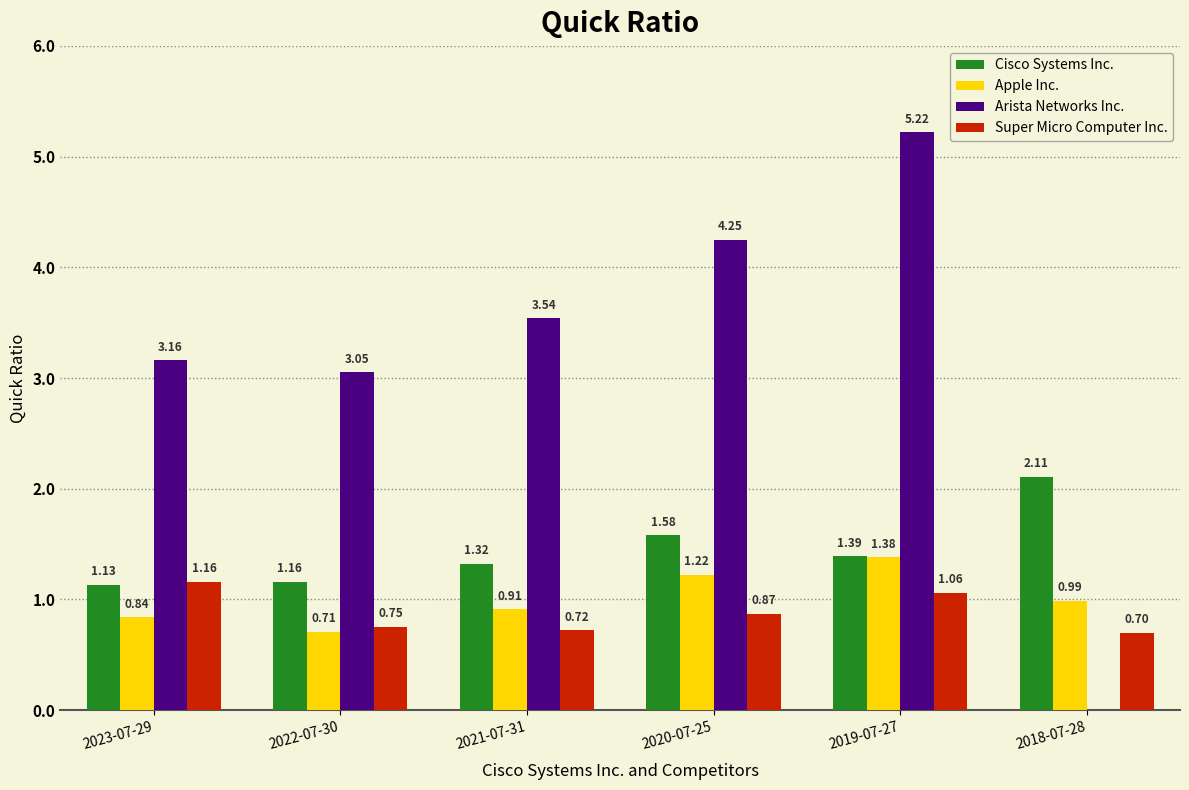

What is the sum of all Cisco Systems Inc. values?

8.7